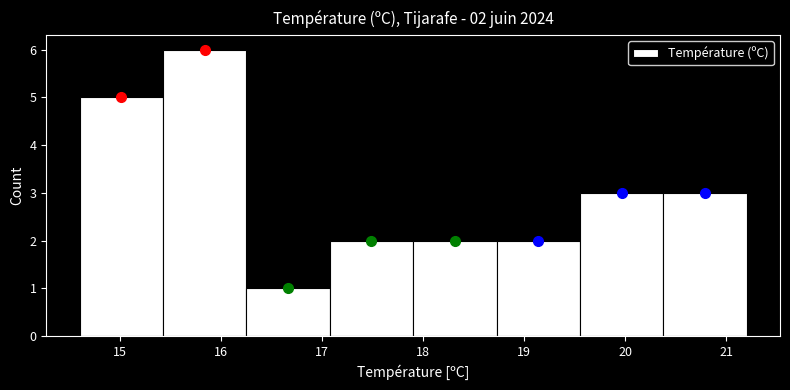

Over which range of the x-axis is the bar tallest?

15.4 to 16.3